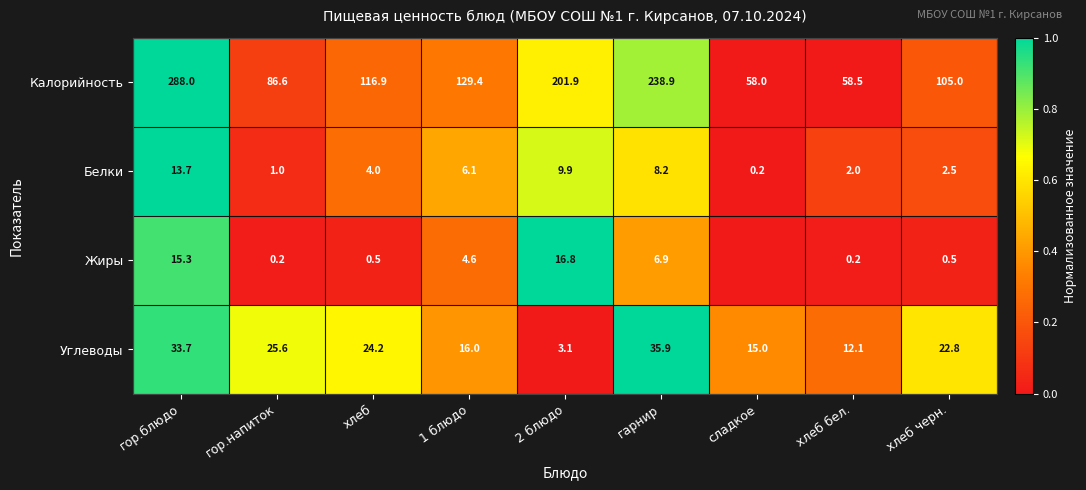

What is the total value across all series at хлеб?

145.6